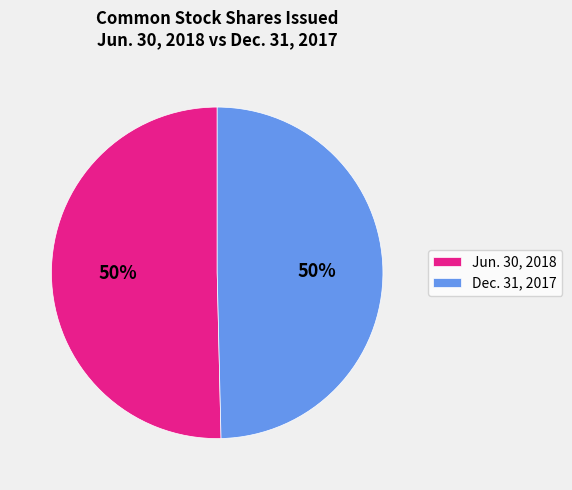

True or false: Dec. 31, 2017 accounts for 55% of the total.

False